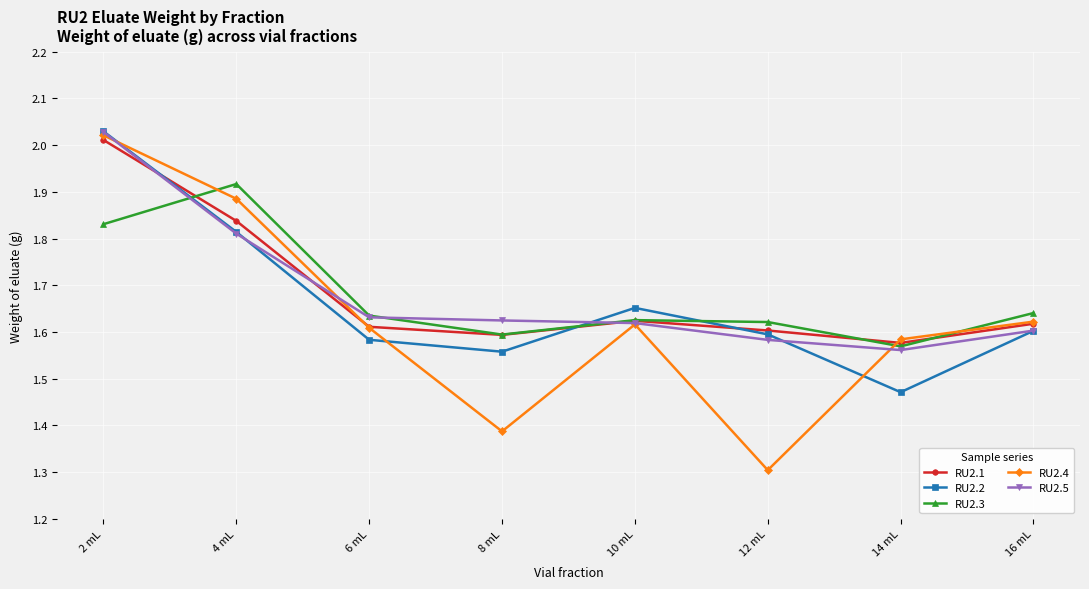

What is the label of the 2nd point from the right?

14 mL